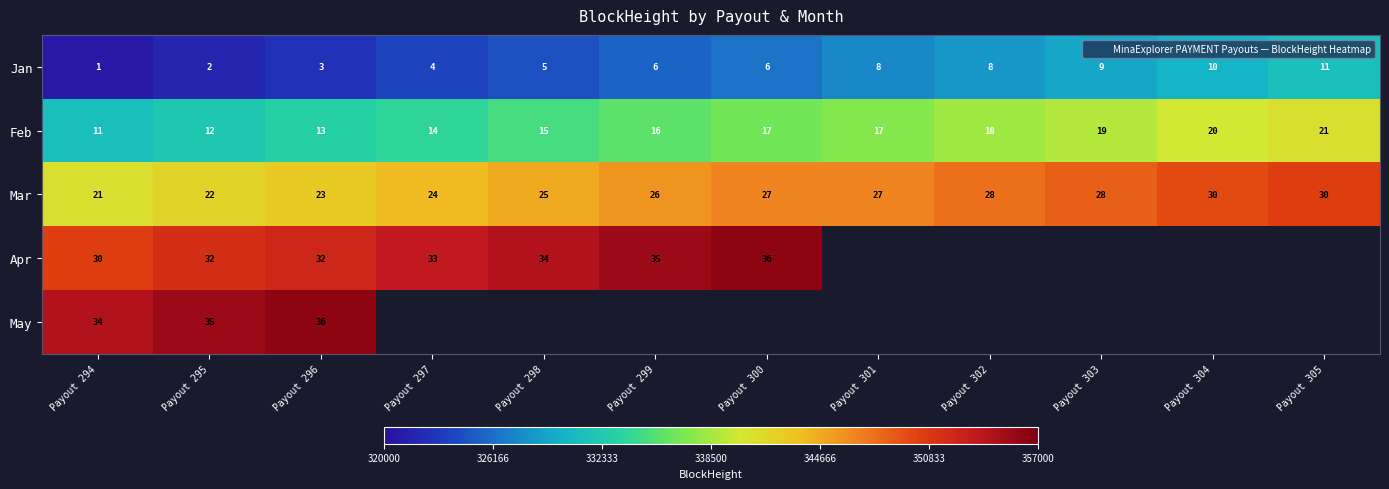

At which label does Feb first exceed 336565?

Payout 301